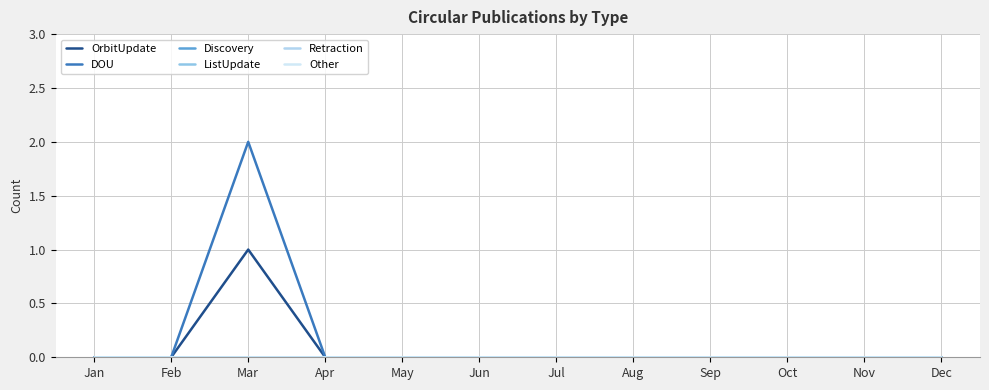

Is this an area chart (filled region under the line)?

No